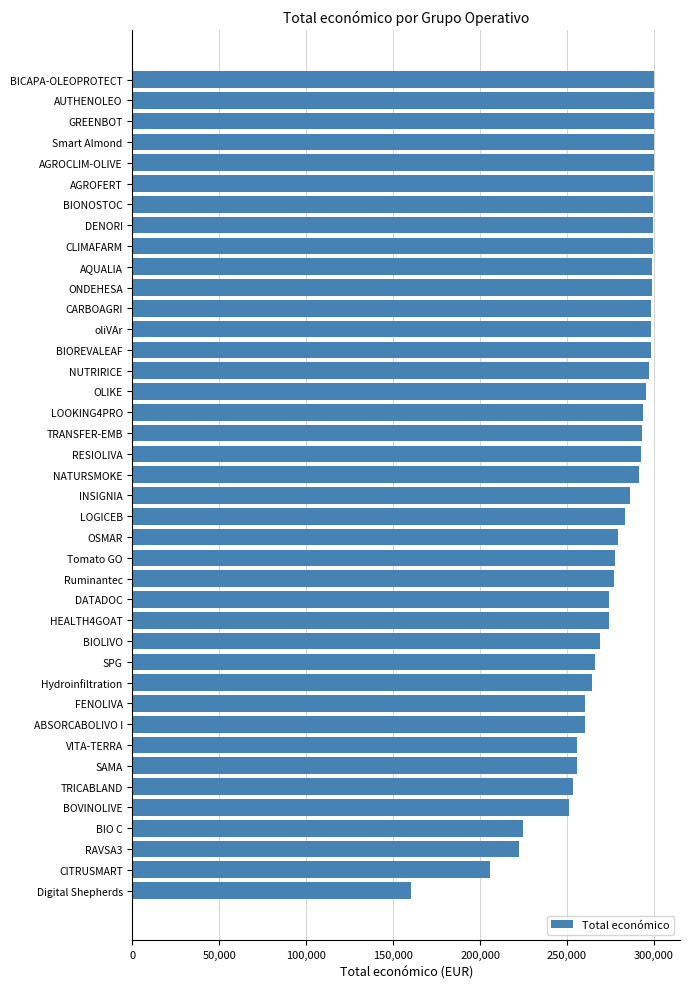

The chart shows a value of 69196 at BIO C. True or false?

False